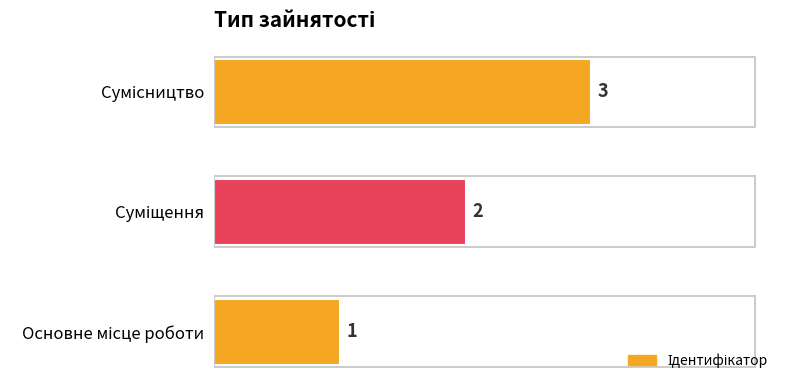

How many values are below 2?

1